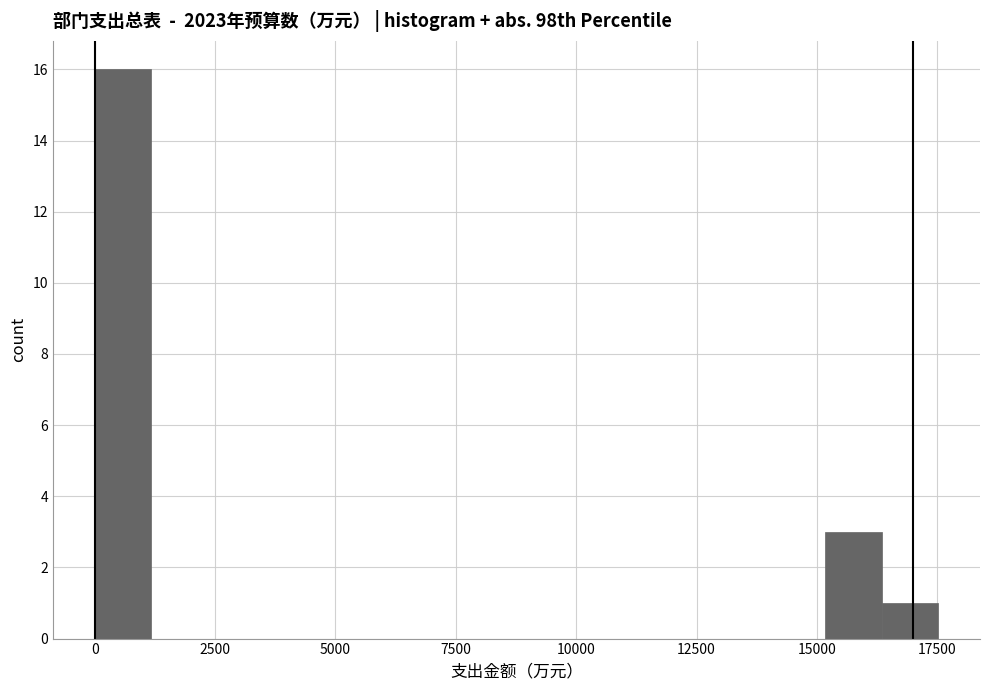

Around what value on the x-axis is the tallest bar? Give the approximate position of its centre, as read against the axis.

500